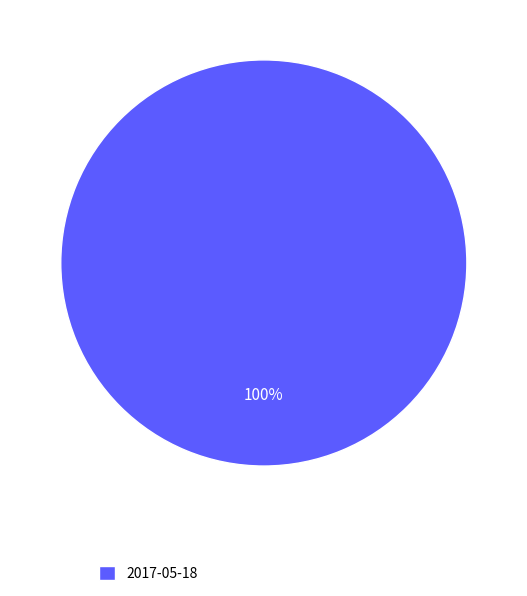

To the nearest percent, what percentage of the pie is 2017-05-18?

100%